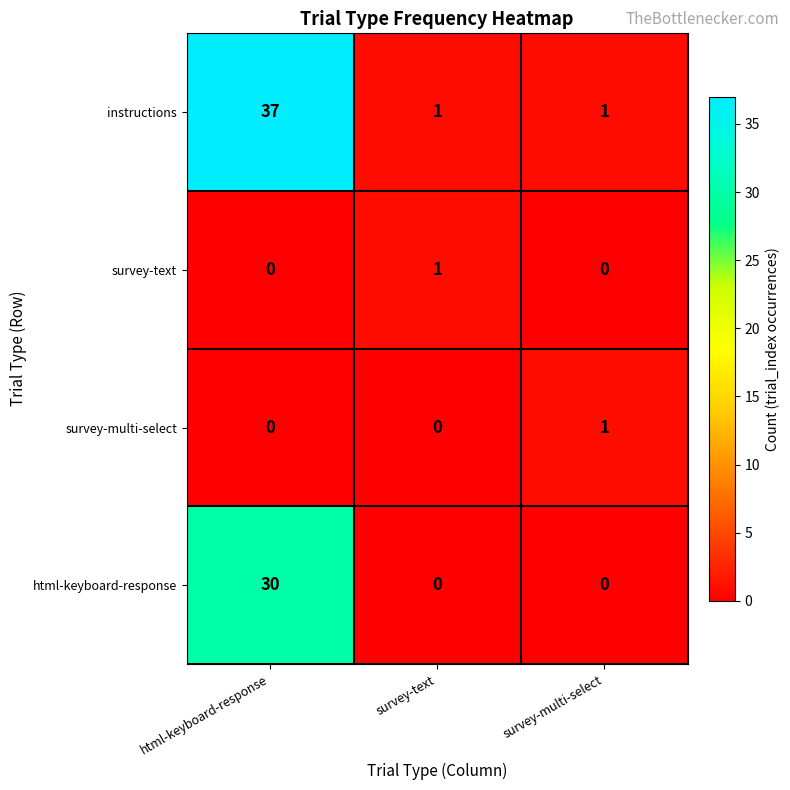

Is it true that html-keyboard-response equals 0 at survey-multi-select?

True